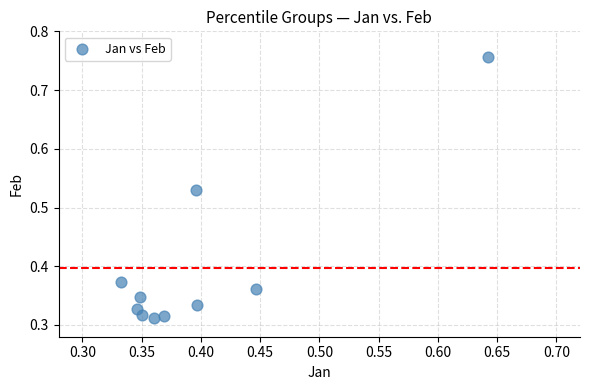

How many points are shown in the scatter plot?

10